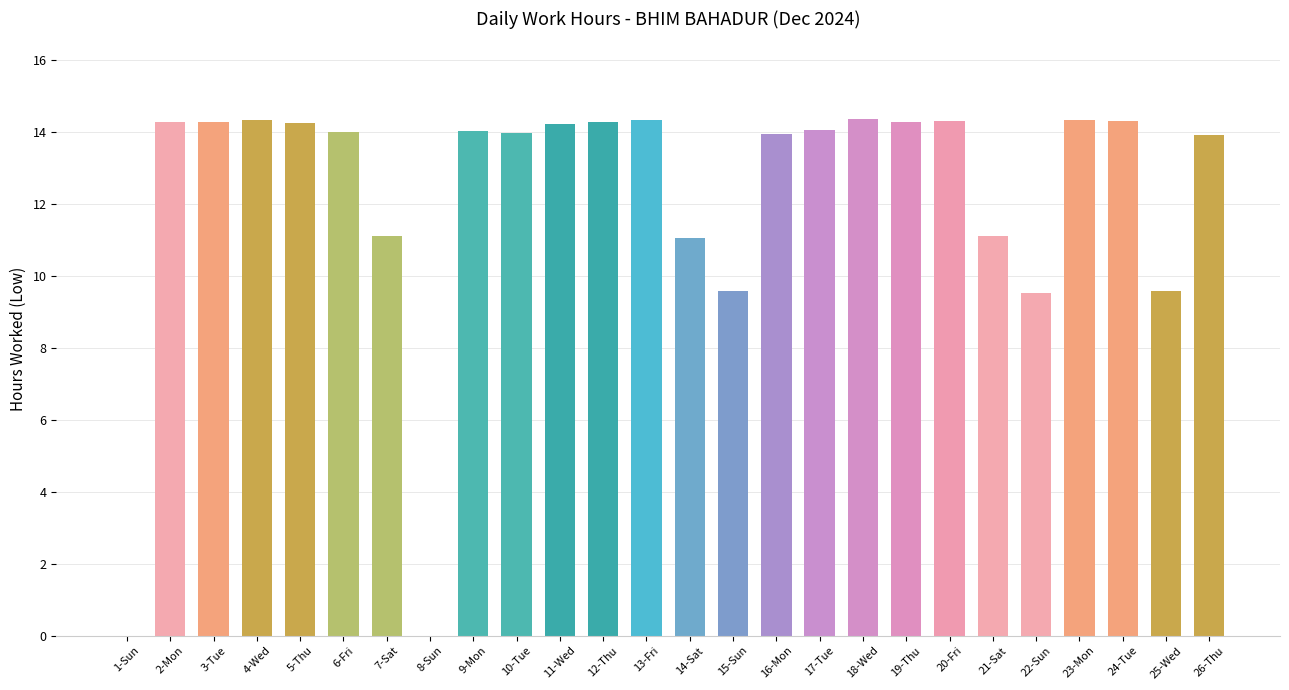

Approximately how many times larger is the value at 21-Sat compared to 10-Tue?

0.8